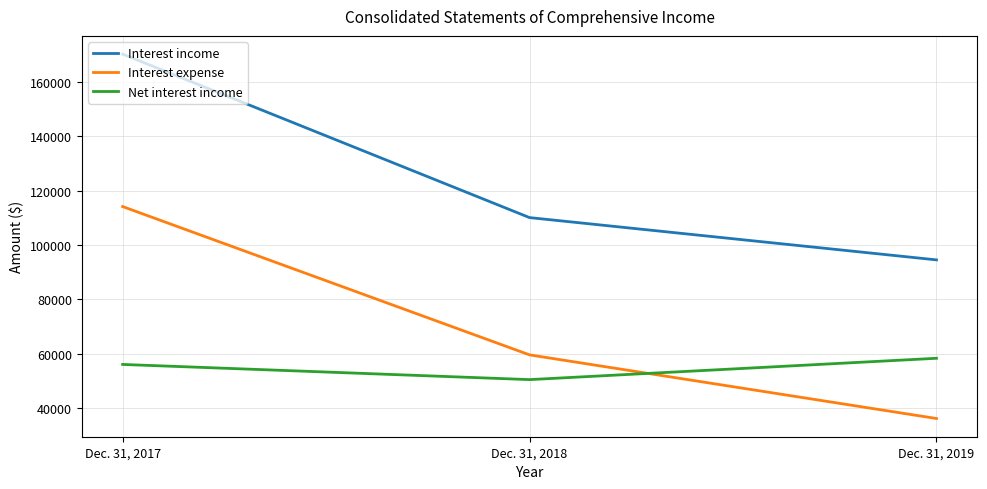

Is the value of Net interest income at Dec. 31, 2018 greater than the value of Interest expense at Dec. 31, 2018?

No